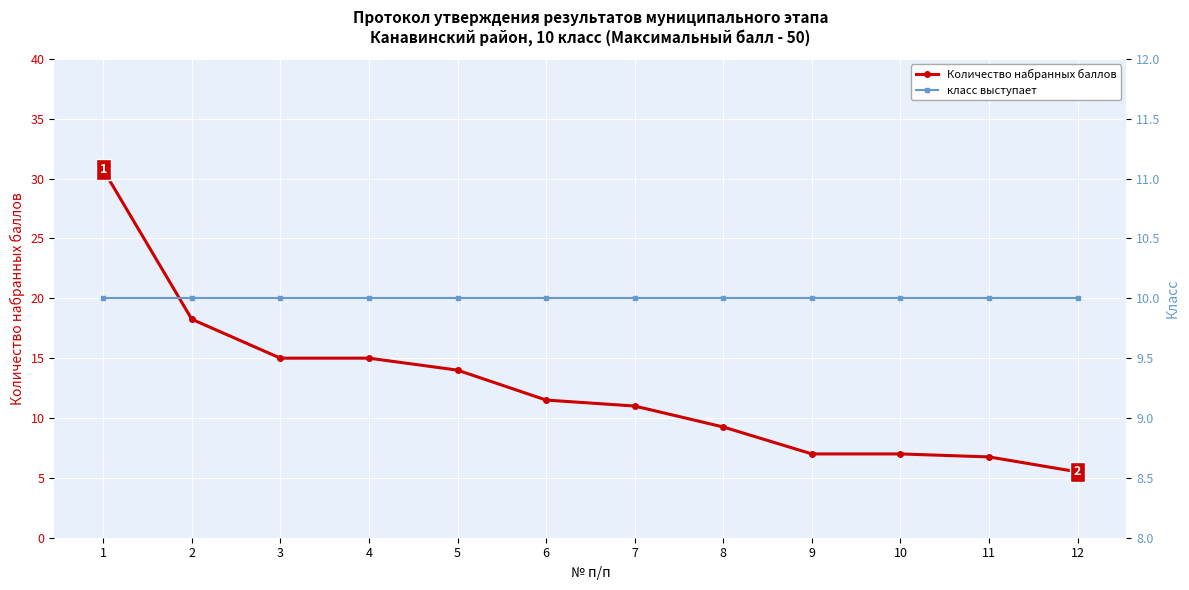

Which label corresponds to the largest value in the chart?

1